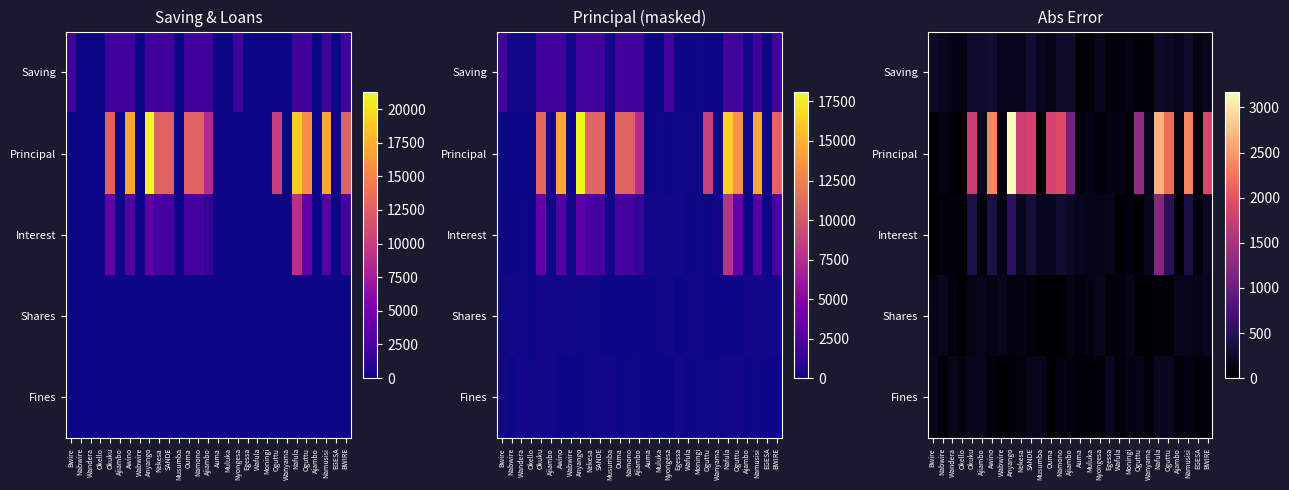

At which label does Saving first exceed 179?

Bwire